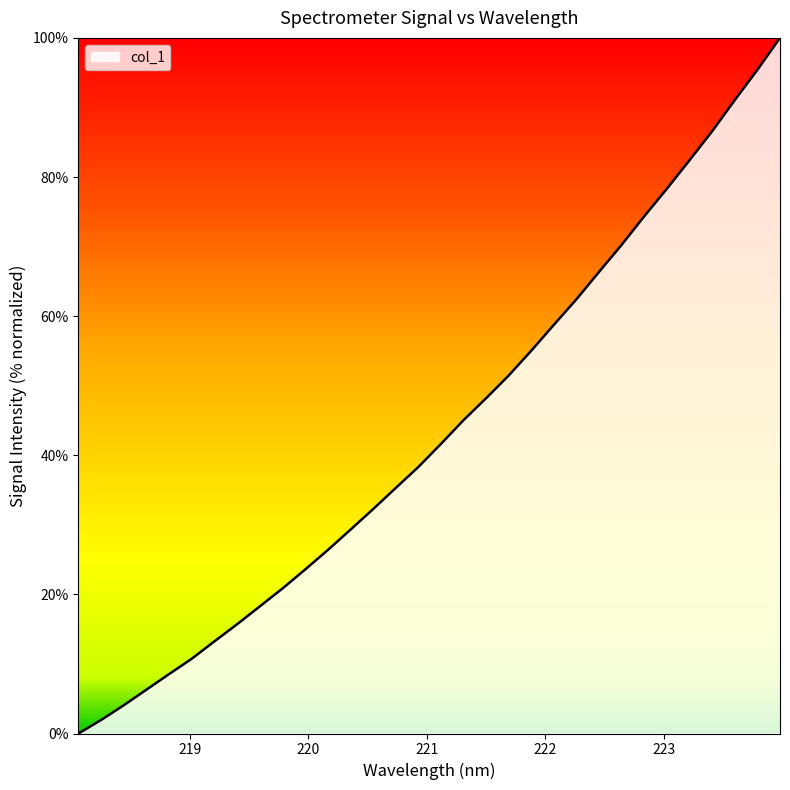

What is the difference between the maximum and minimum values?

100.0